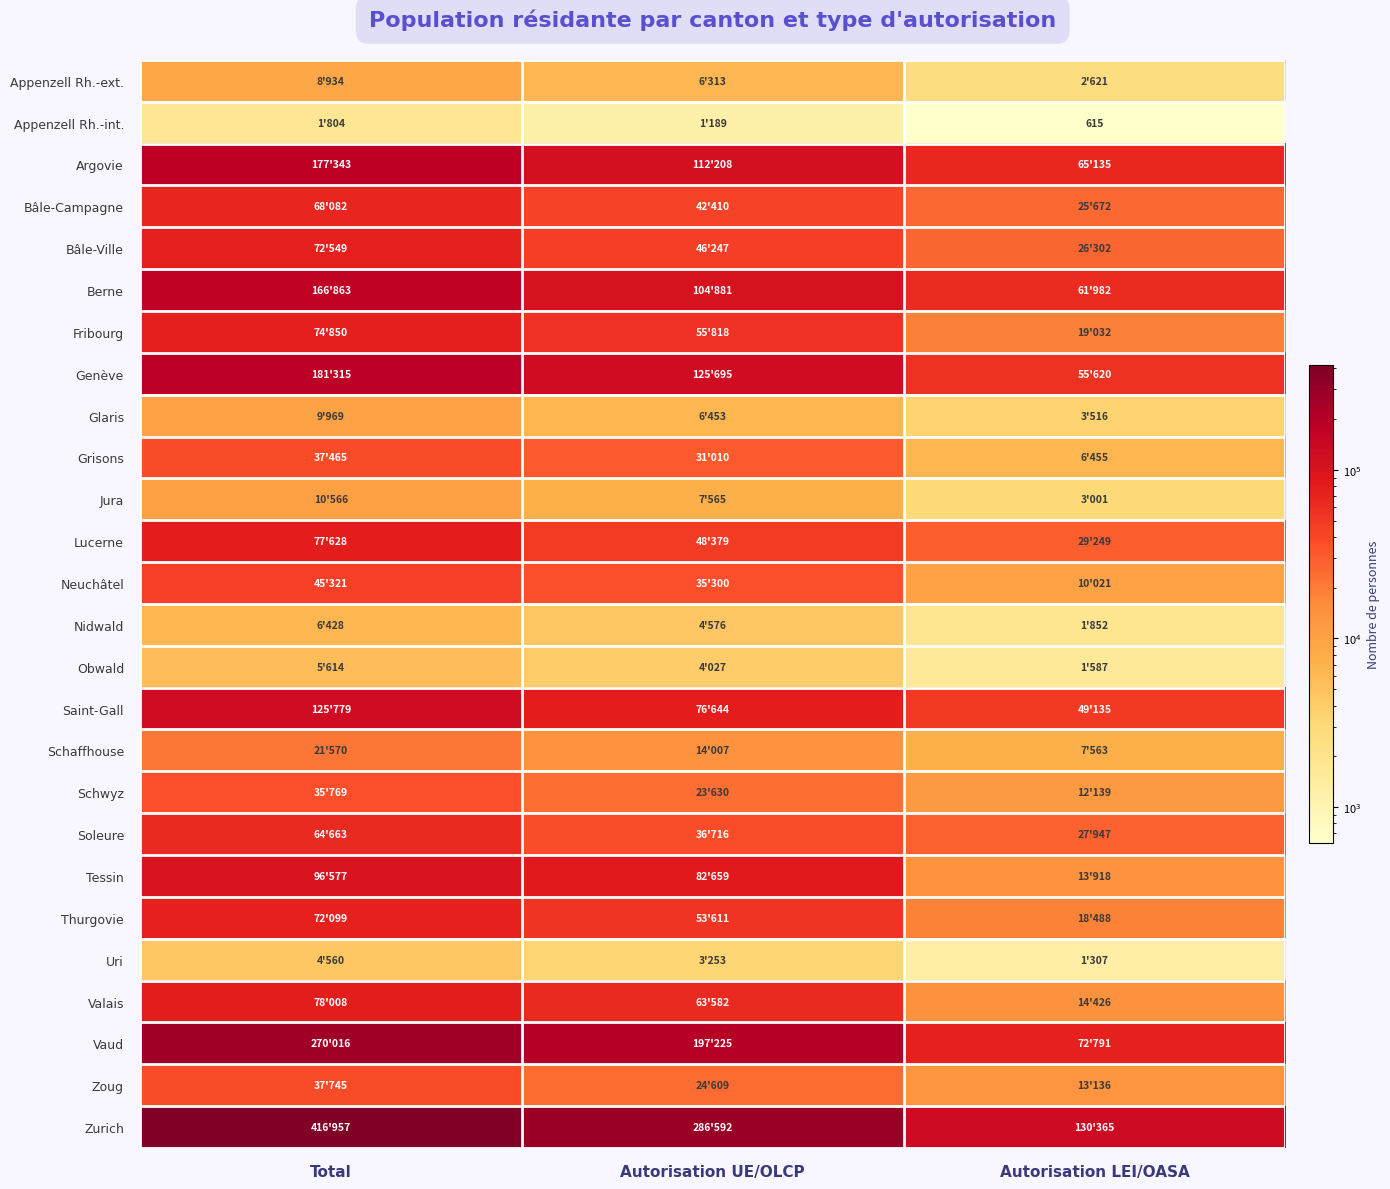

True or false: Appenzell Rh.-int. has a value of 1804 at Total.

True